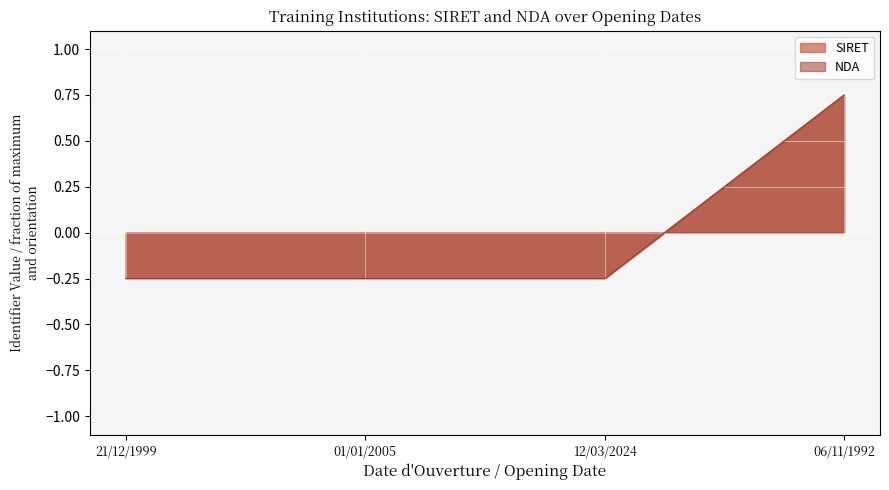

What is the label of the 4th point from the right?

21/12/1999